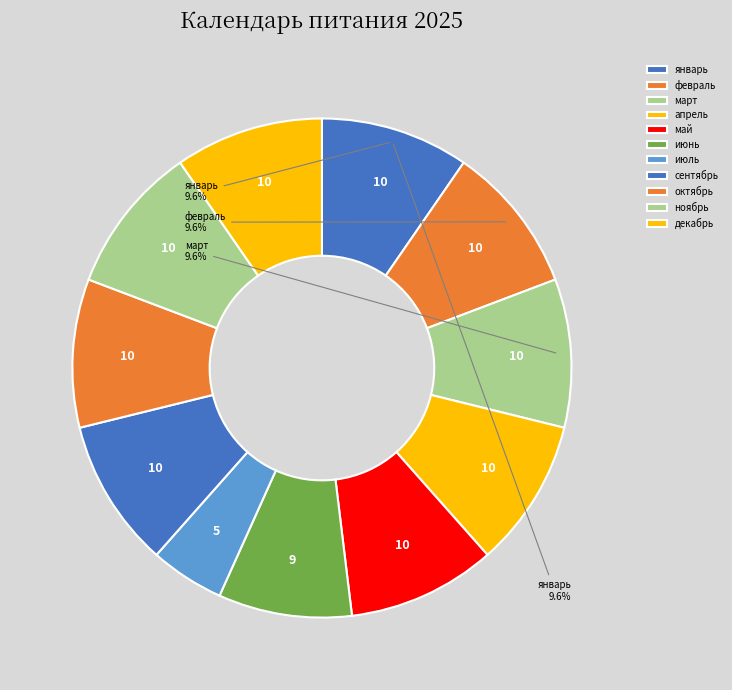

Count the number of slices in the pie.

11